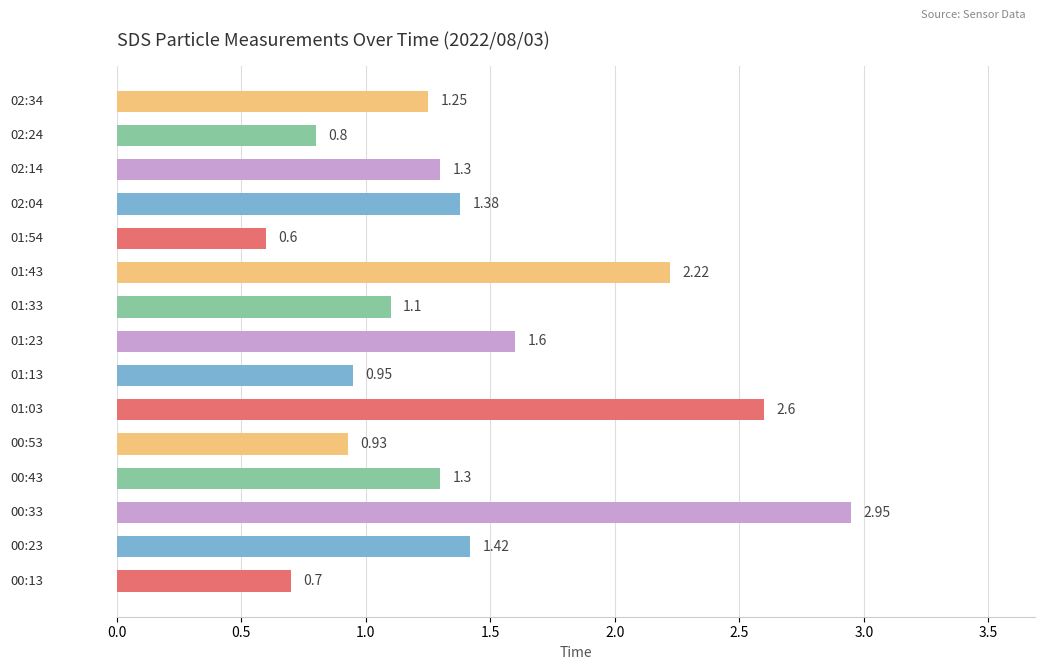

What is the difference between the second highest and second lowest values?

1.9